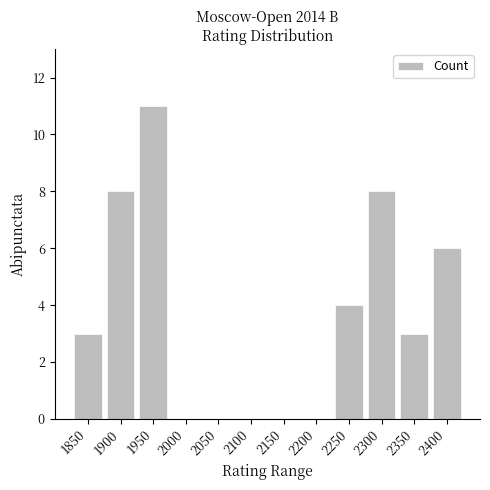

What is the sum of the values at 2250 and 2050?

4